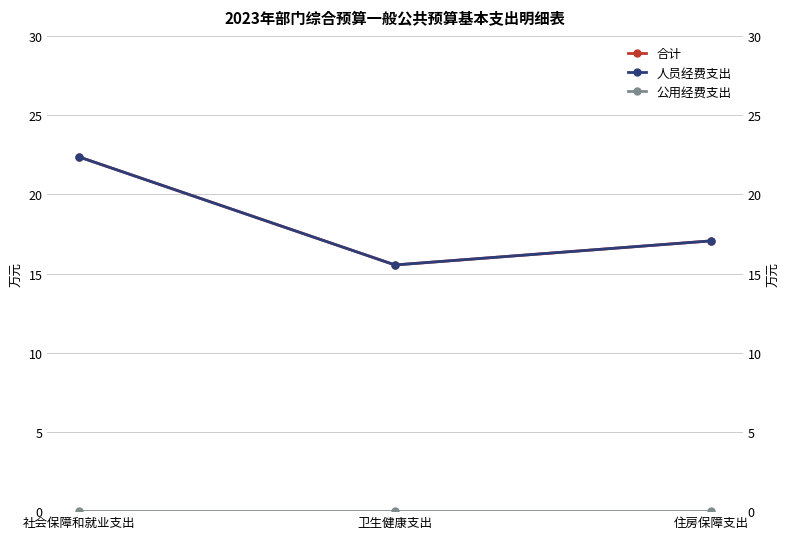

What position from the left is 住房保障支出?

3